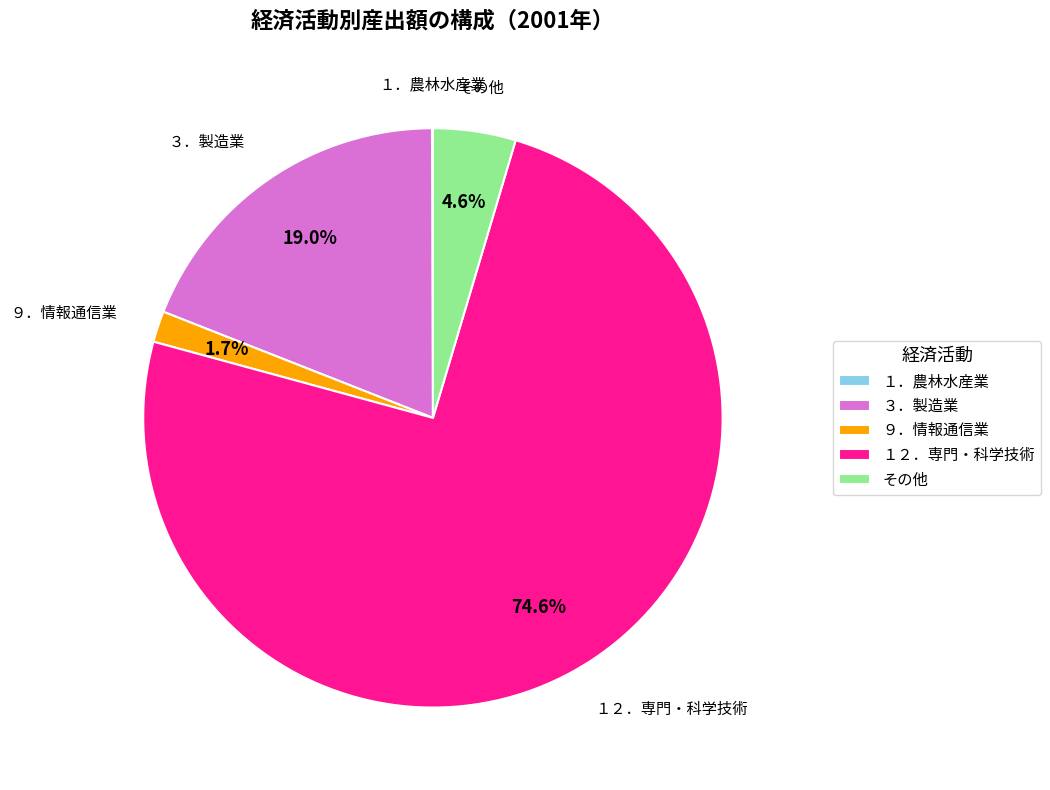

What portion of the pie excludes １２．専門・科学技術?

25.4%